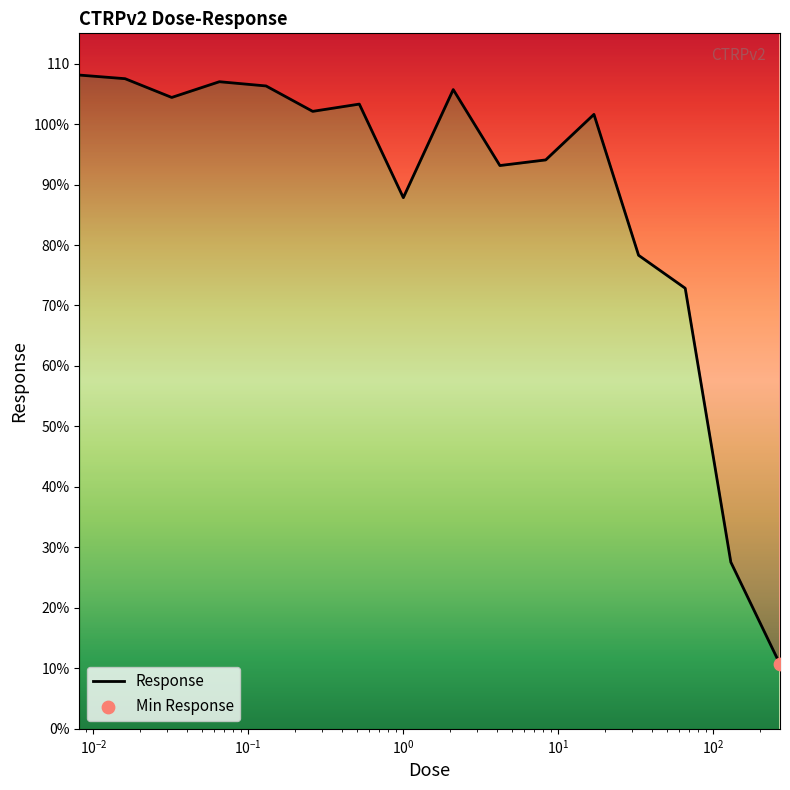

Which has a higher value, 0.52 or 33.0?

0.52